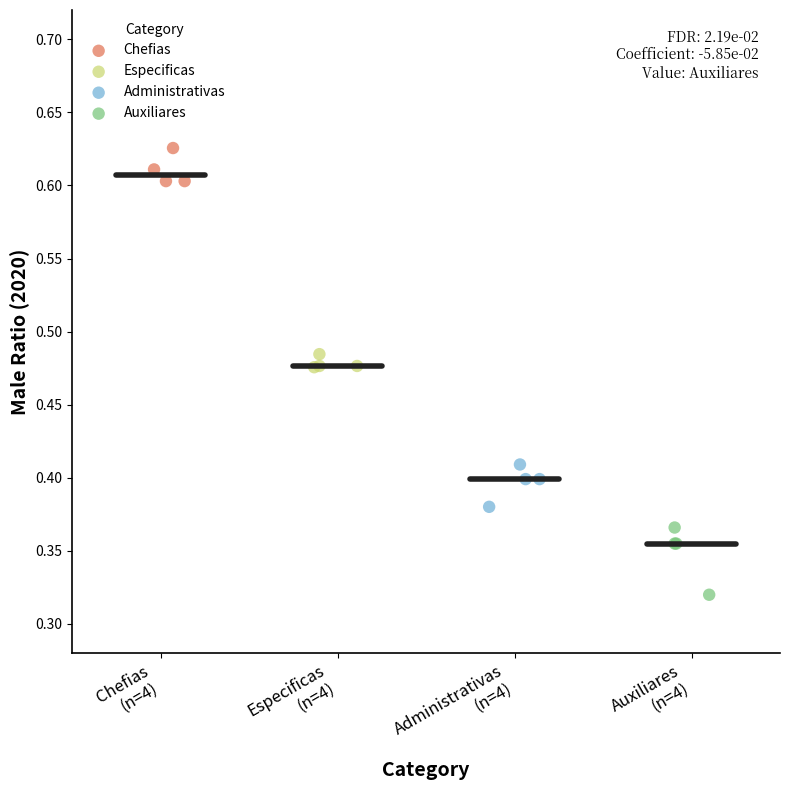

Which series contains the lowest Y value?

Auxiliares